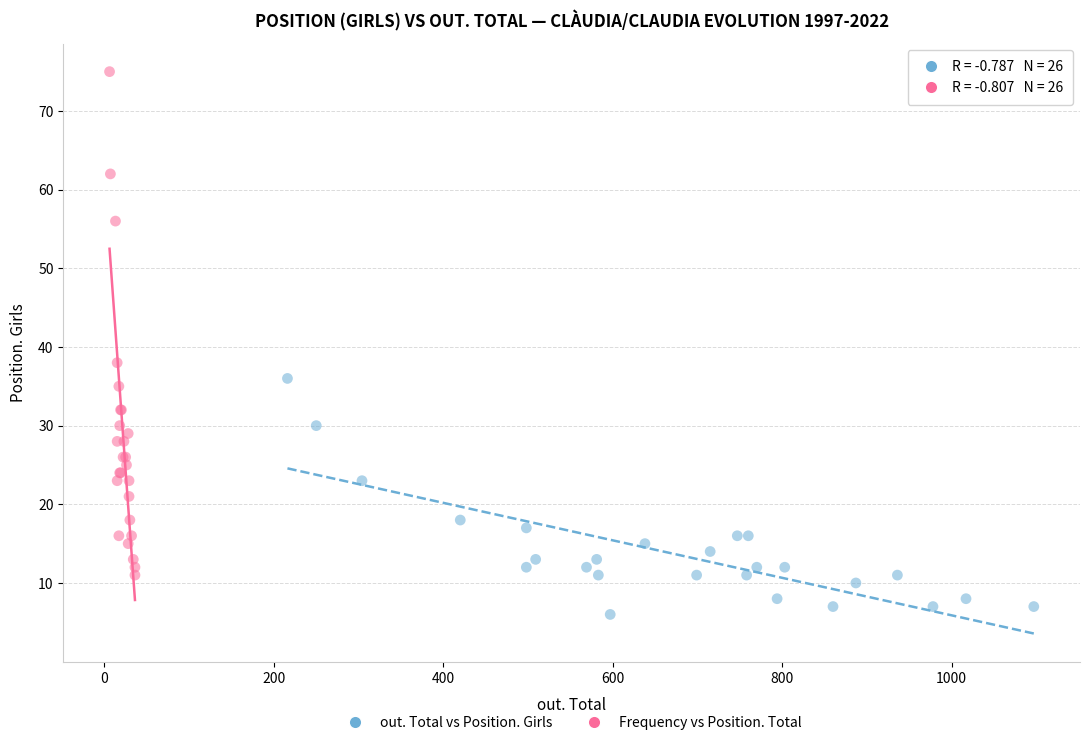

Which series contains the highest Y value?

Frequency vs Position. Total